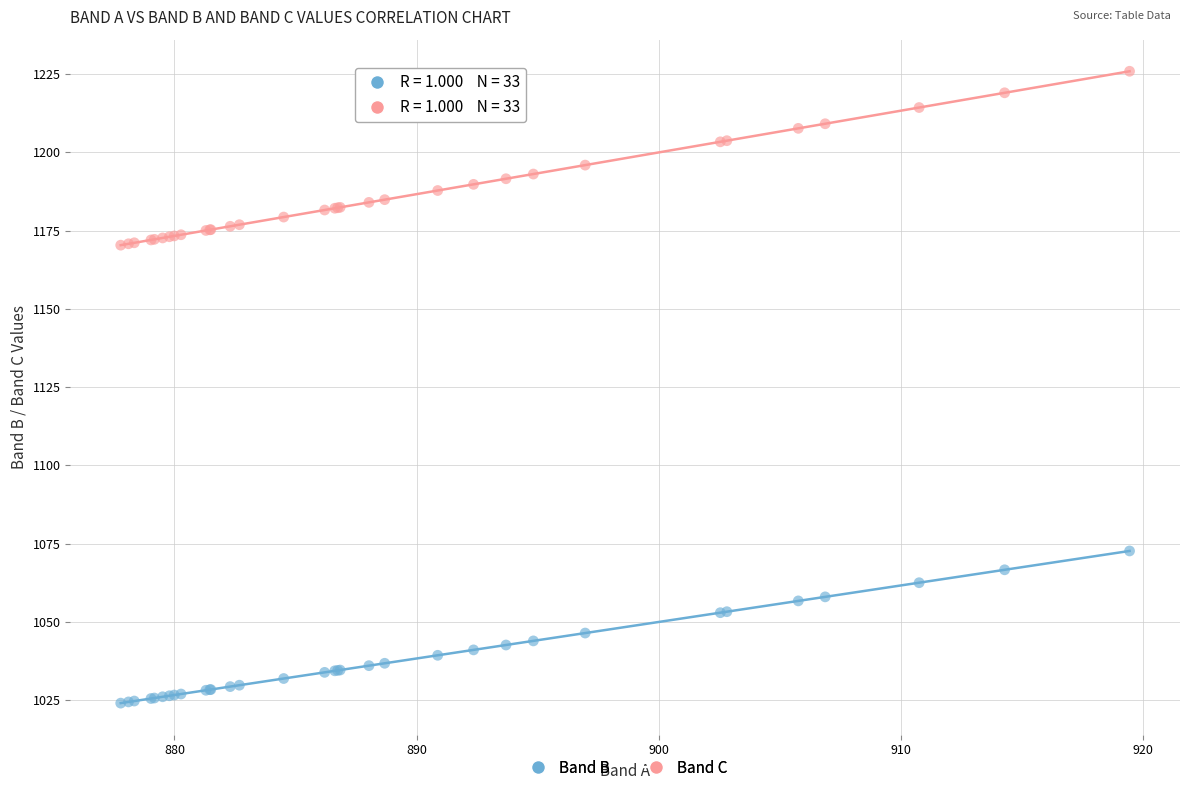

Which series has the largest Y range (max minus min)?

Band C